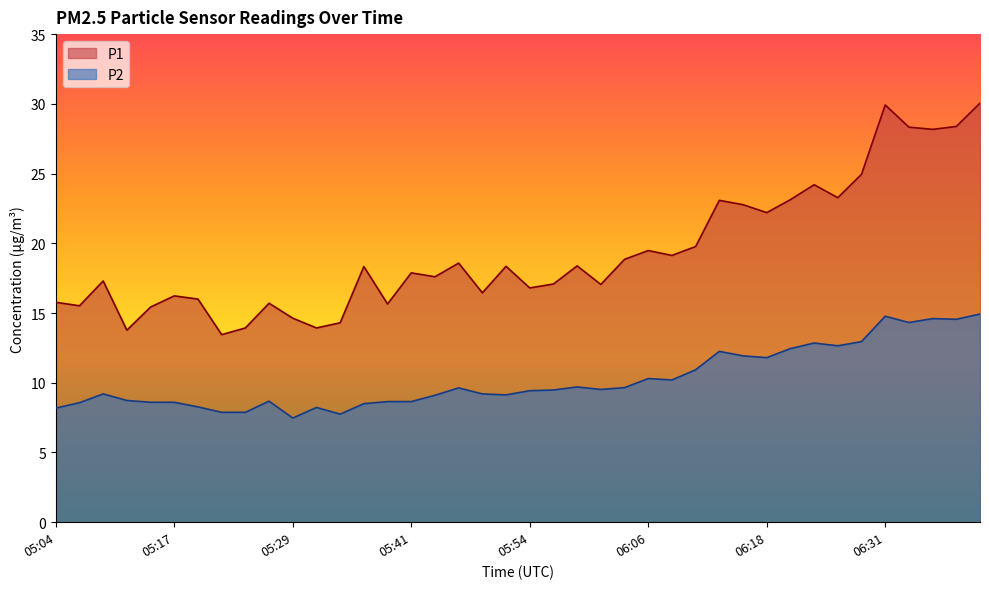

Which label corresponds to the smallest value in the chart?

05:29